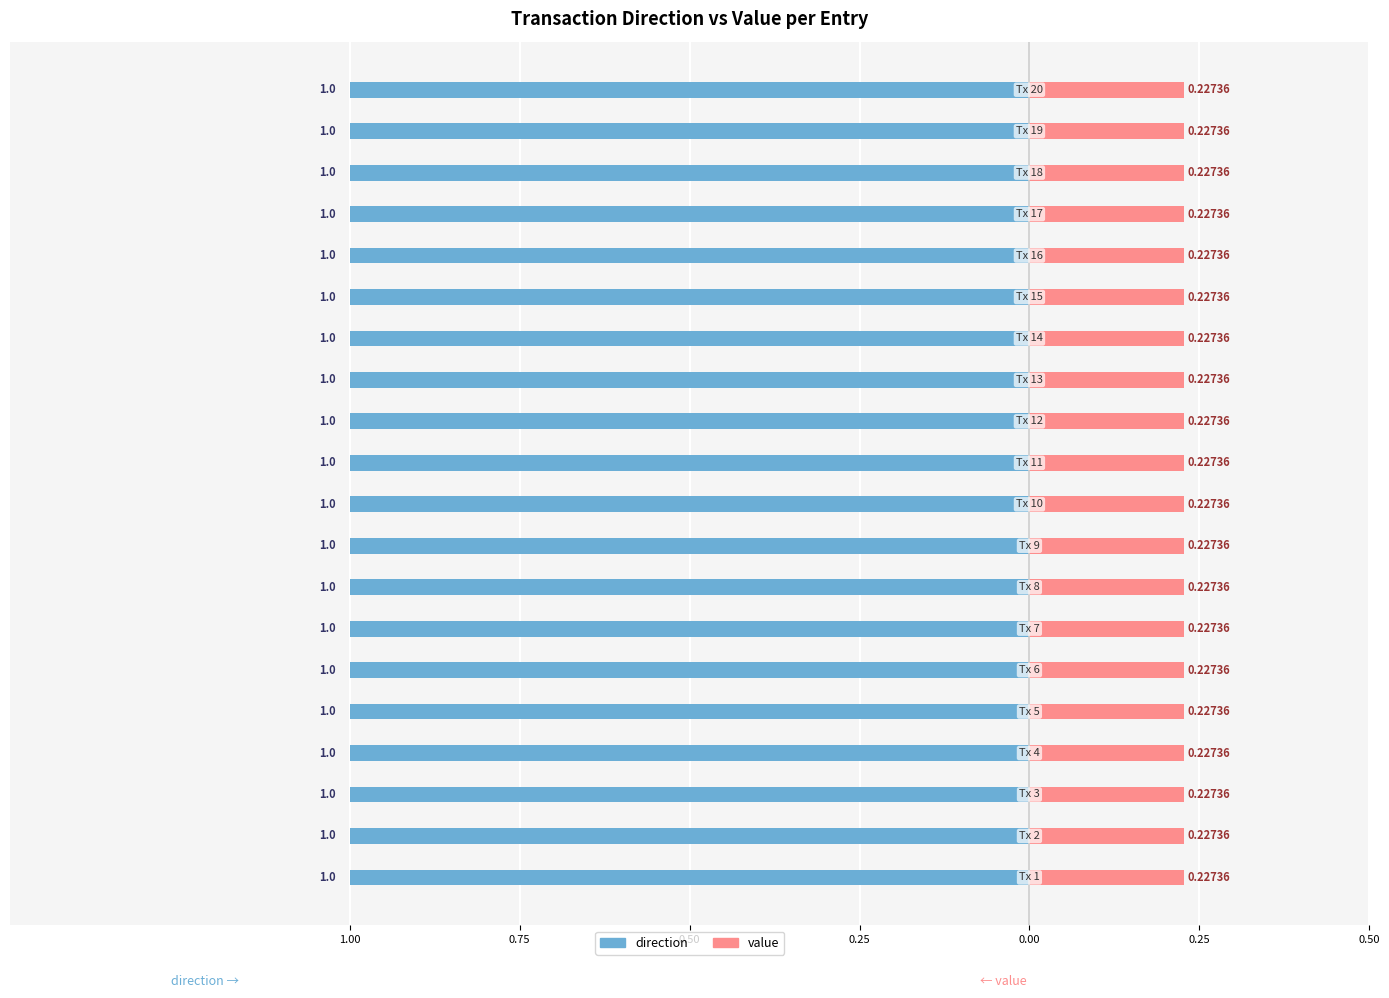

What is the lowest value of the value series?

0.2